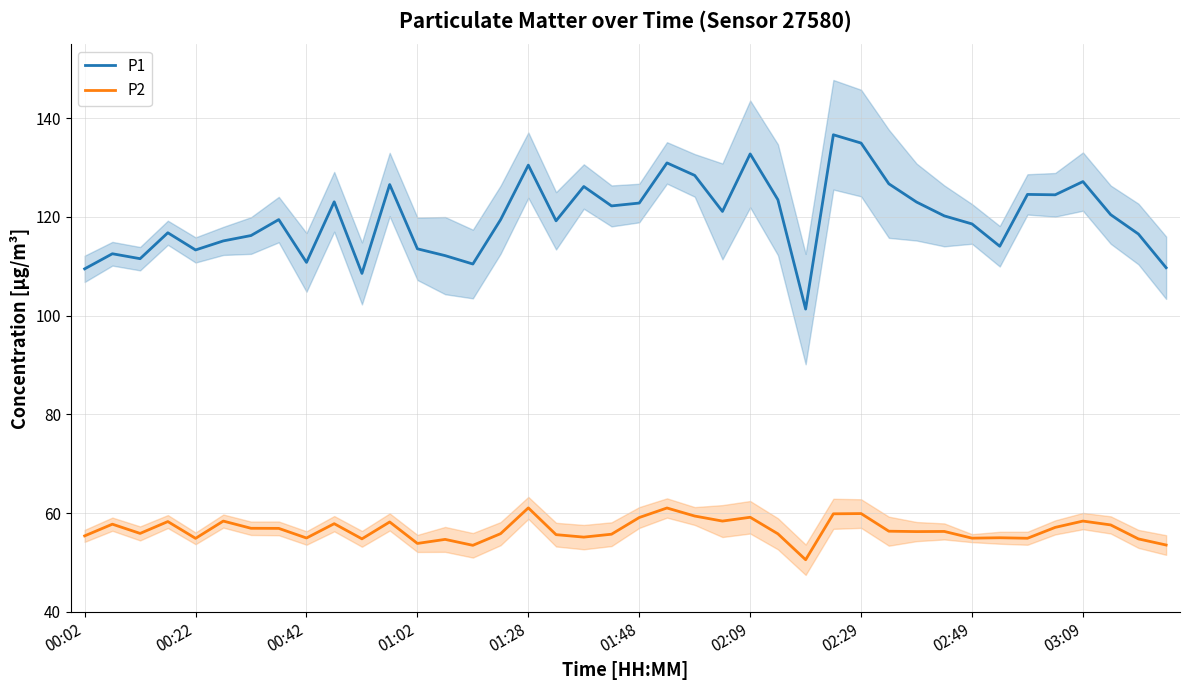

True or false: P1 and P2 intersect in this chart.

False